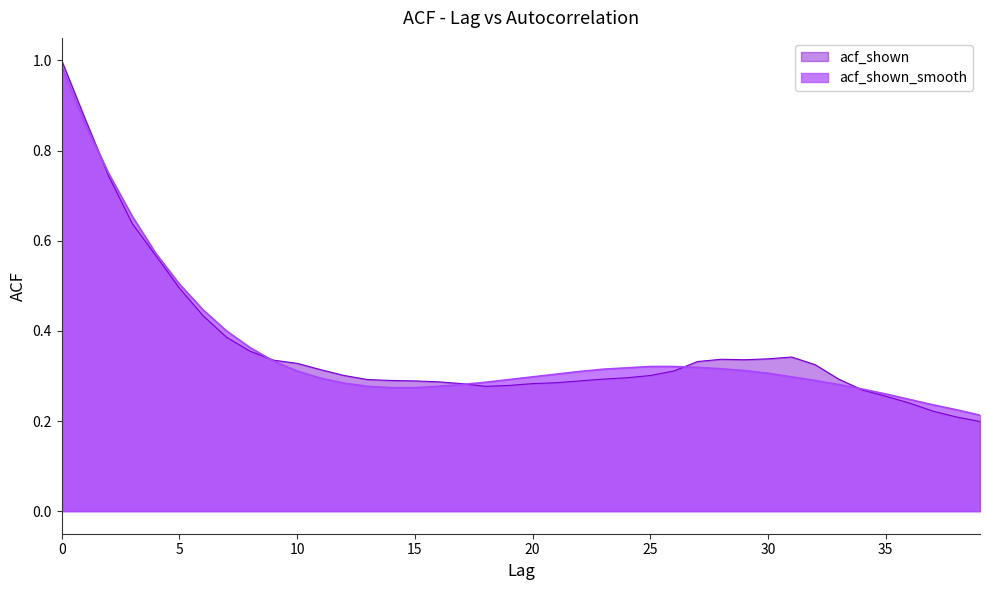

Which series has the largest range (max minus min)?

acf_shown